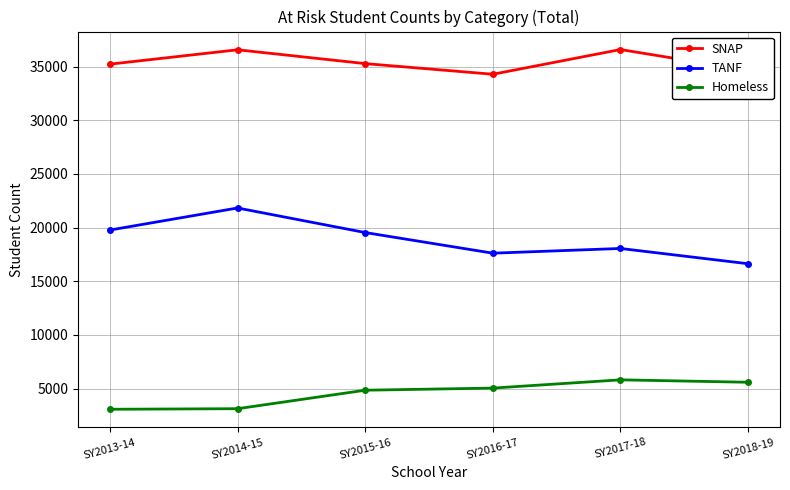

Where is Homeless nearest to the value 4448?

SY2015-16